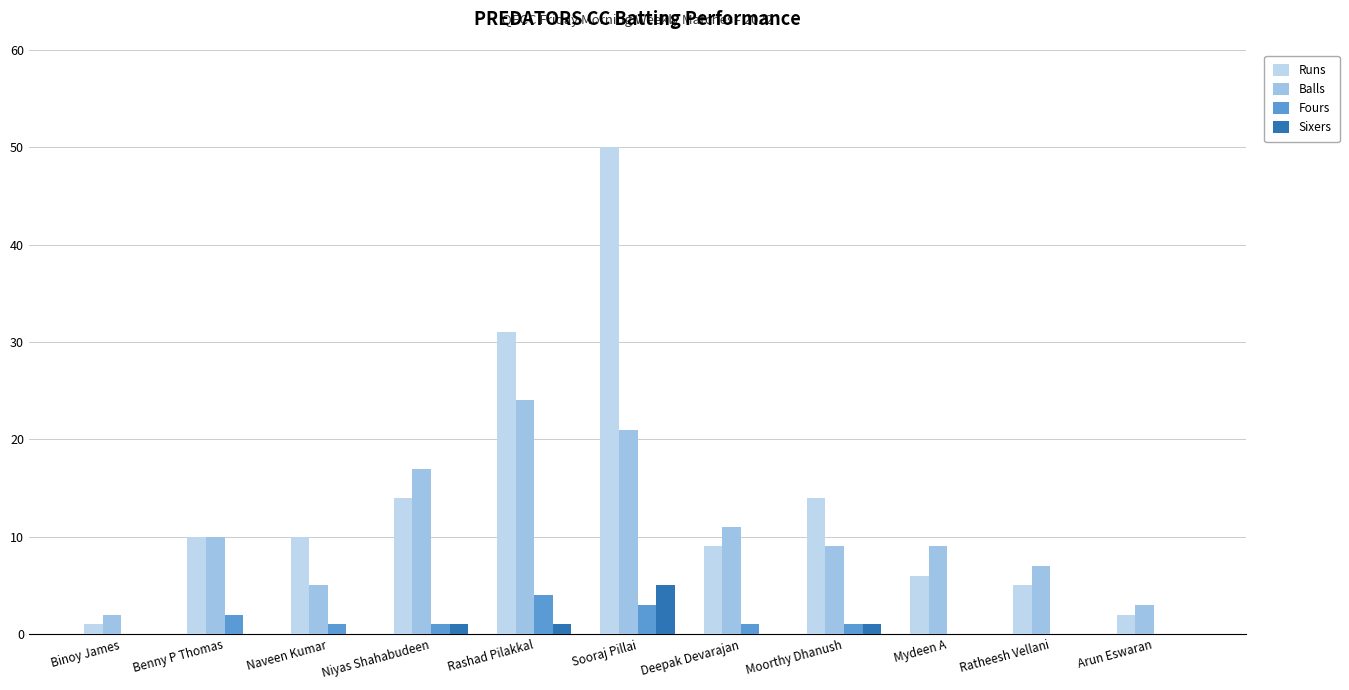

At which category is the sum across all series the highest?

Sooraj Pillai